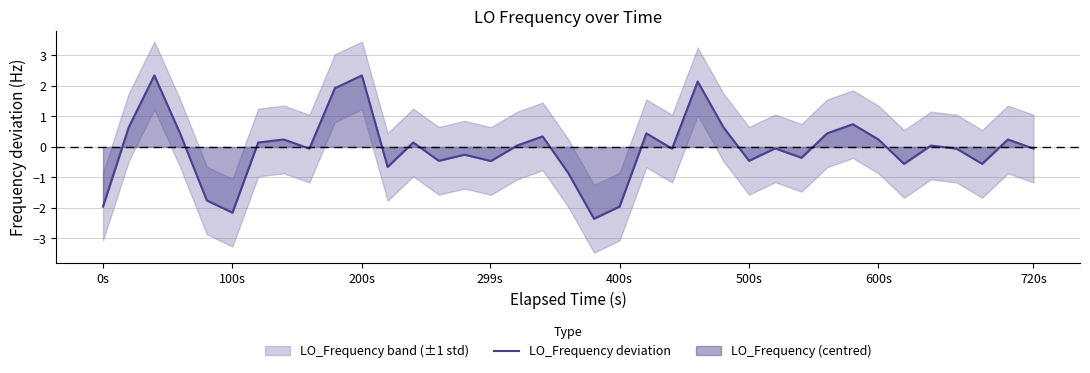

What is the difference between the maximum and second lowest values?

4.5